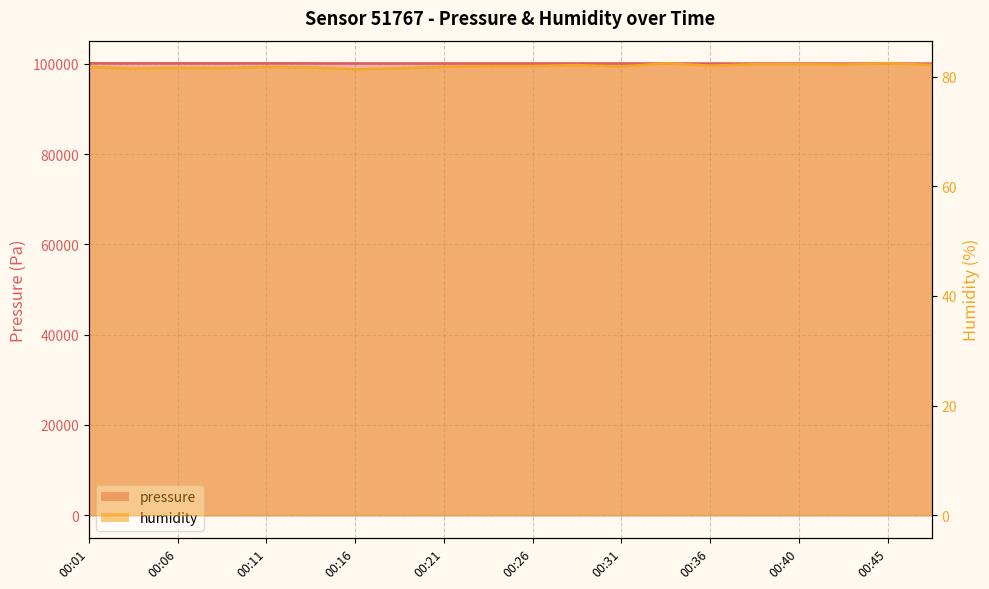

Where is pressure nearest to the value 100085?

00:16